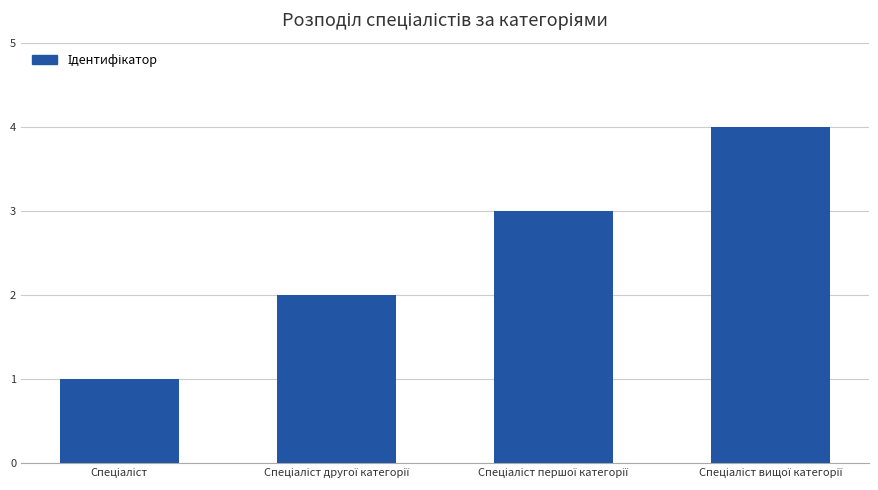

What is the difference between the maximum and minimum values?

3